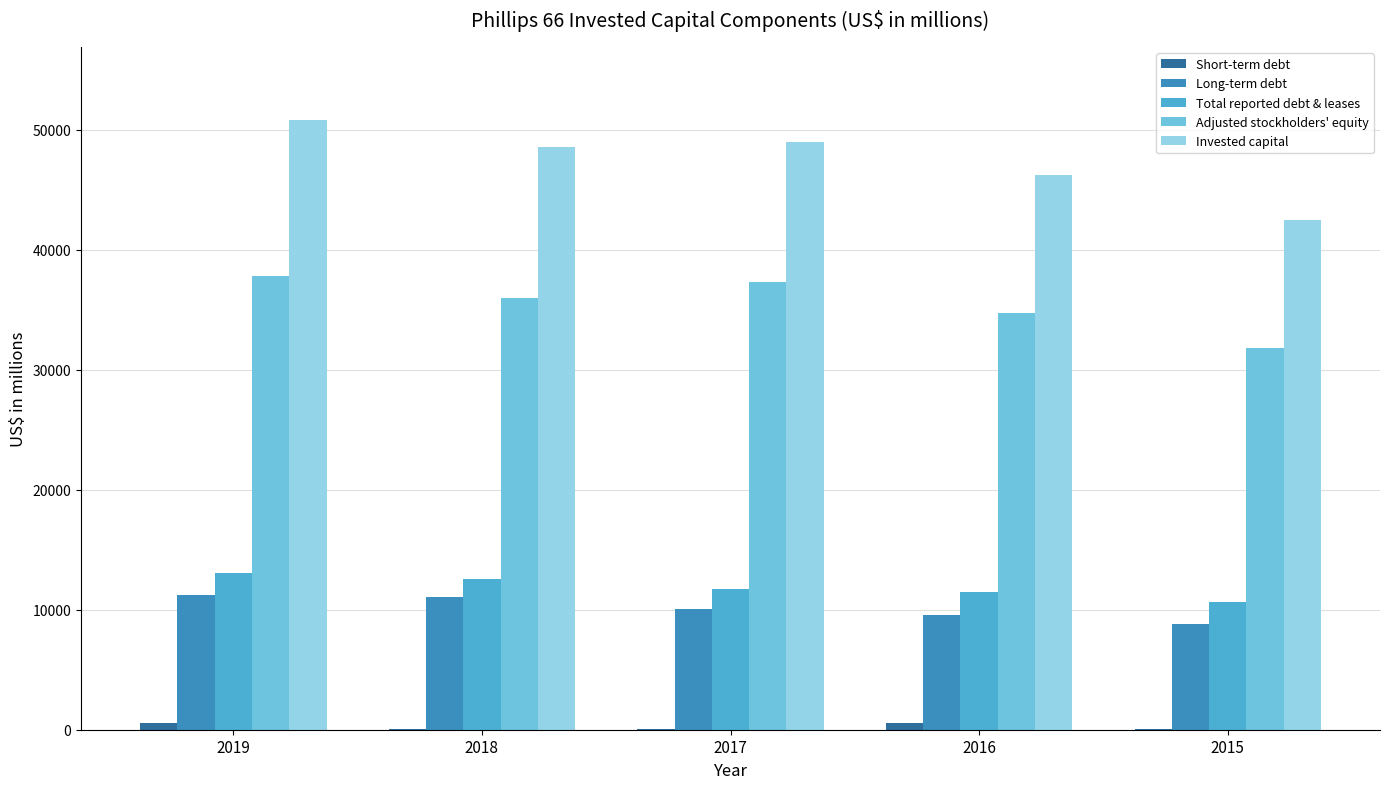

How many series are shown in this chart?

5